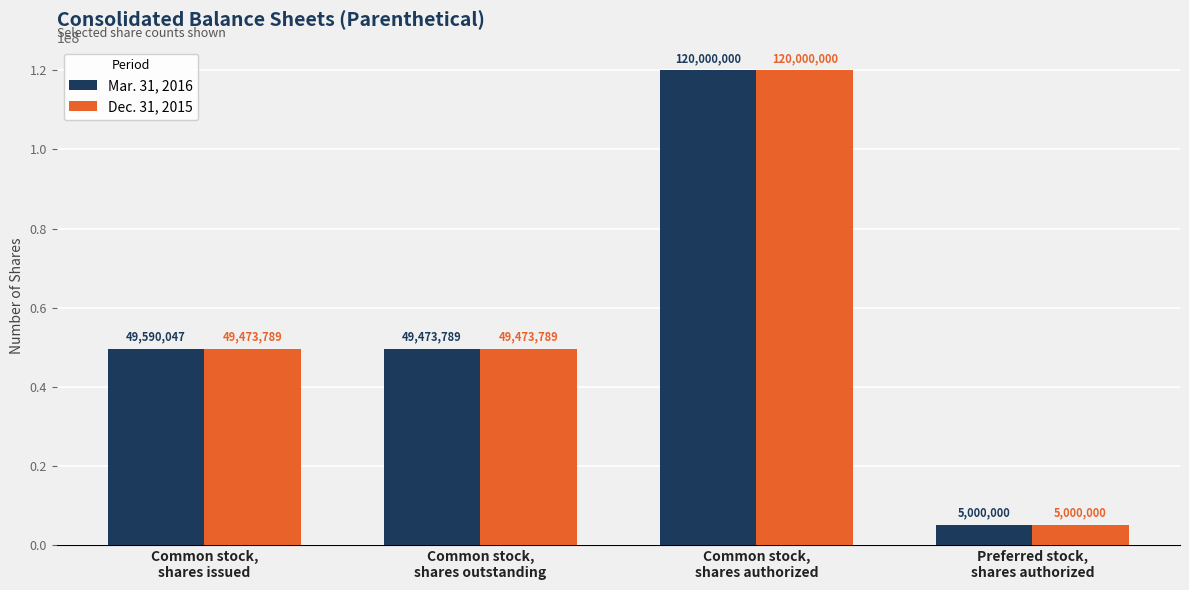

What is the label of the 4th bar from the right?

Common stock,
shares issued